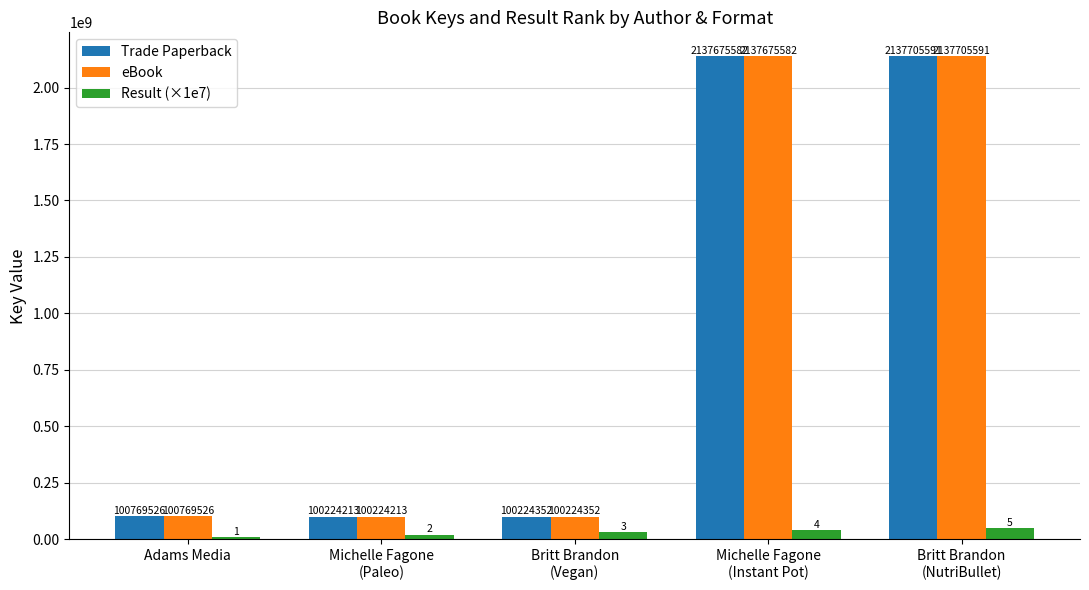

Which label corresponds to the smallest value in the chart?

Adams Media